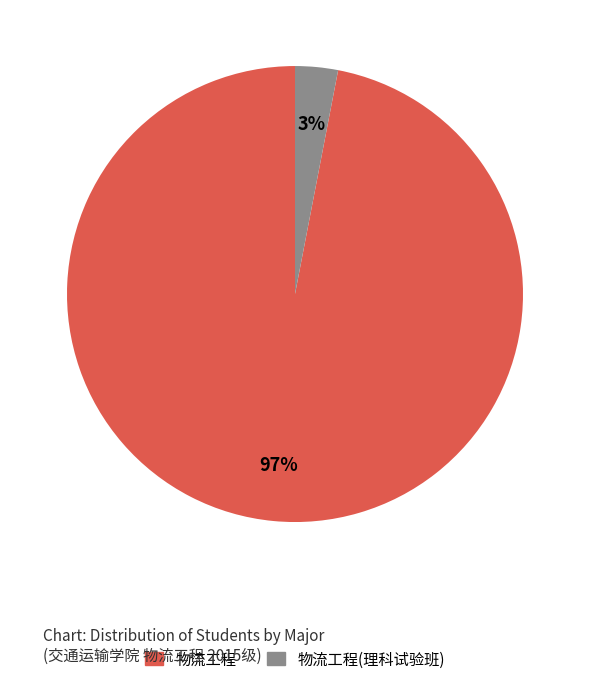

To the nearest percent, what is the average slice percentage?

50%